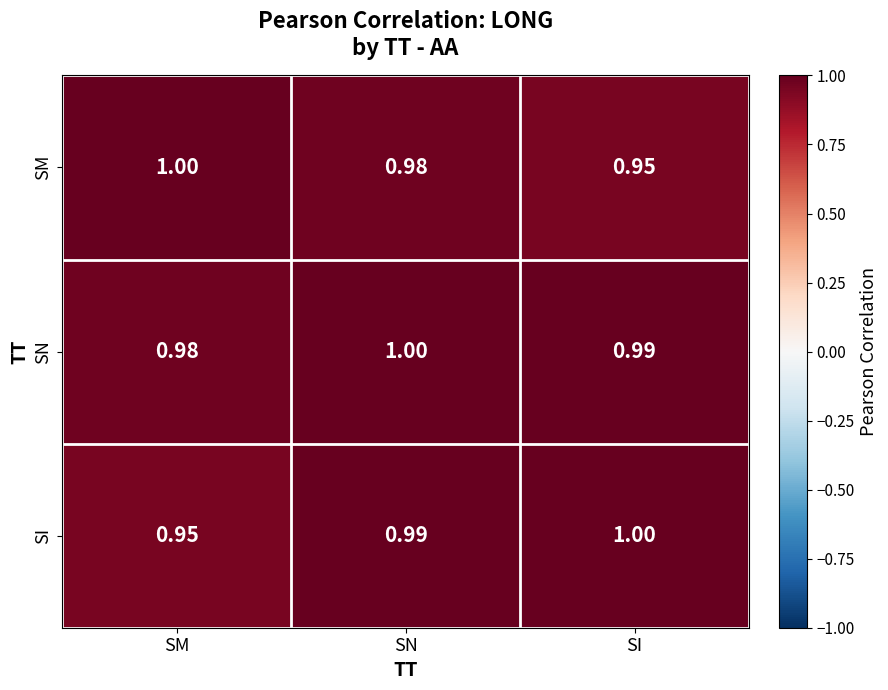

At which label does SN reach its peak?

SN